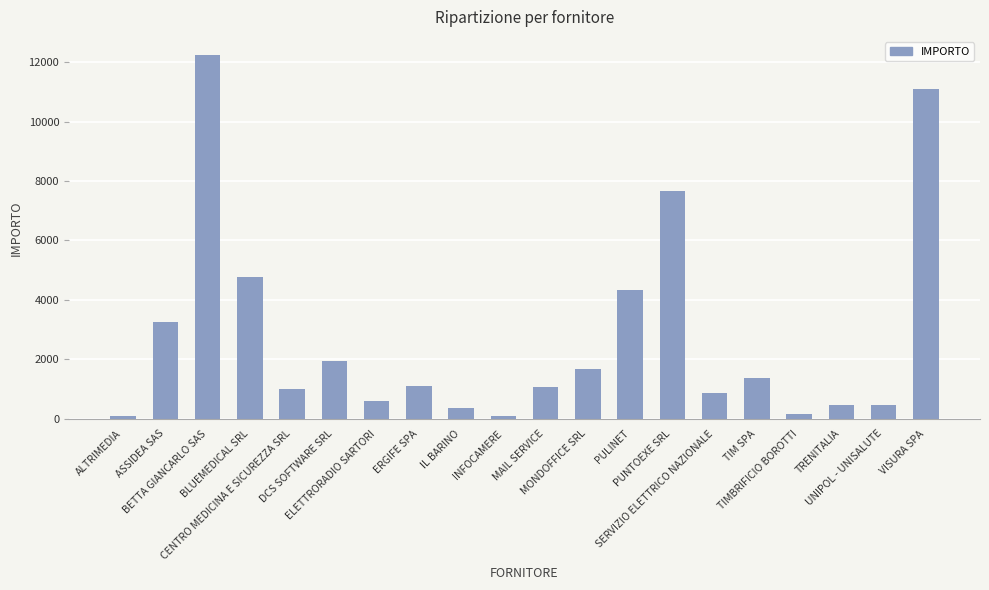

What is the change in value from BLUEMEDICAL SRL to INFOCAMERE?

-4679.0